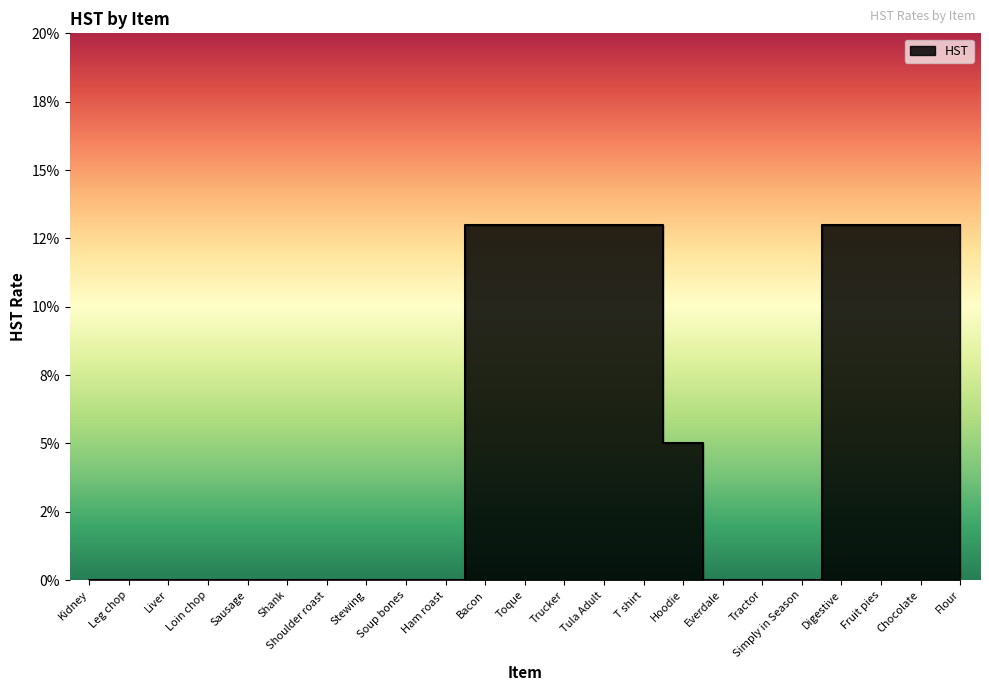

List the labels in order of value, largest first.

Bacon, Toque, Trucker, Tula Adult, T shirt, Digestive, Fruit pies, Chocolate, Flour, Hoodie, Kidney, Leg chop, Liver, Loin chop, Sausage, Shank, Shoulder roast, Stewing, Soup bones, Ham roast, Everdale, Tractor, Simply in Season